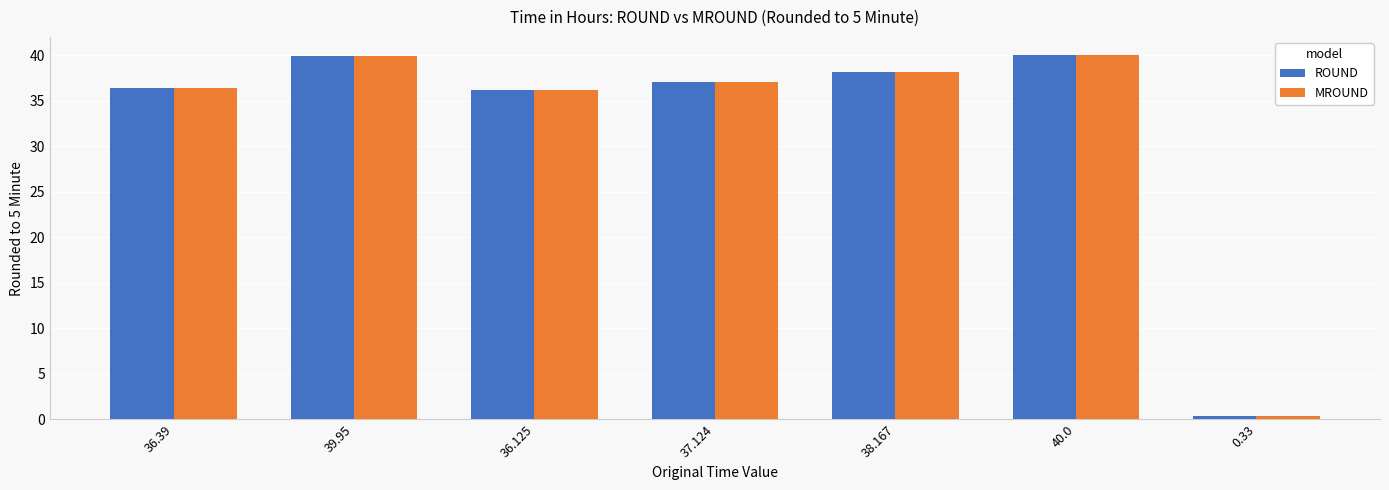

What is the difference between the maximum and minimum values in the ROUND series?

39.7